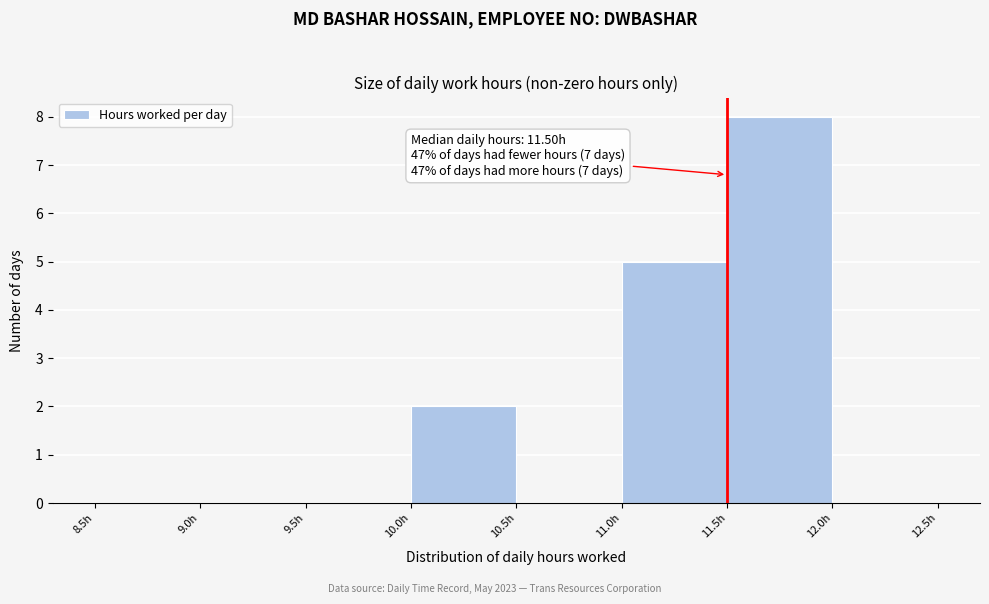

Over which range of the x-axis is the bar tallest?

11.5 to 12.0